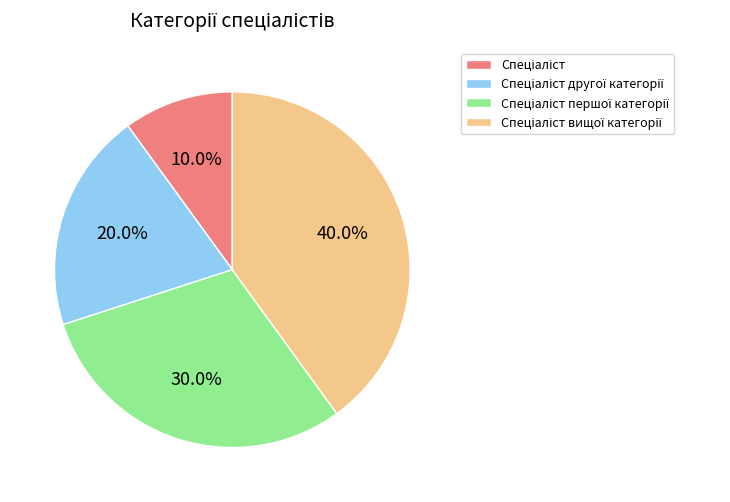

Does any single category account for the majority?

No